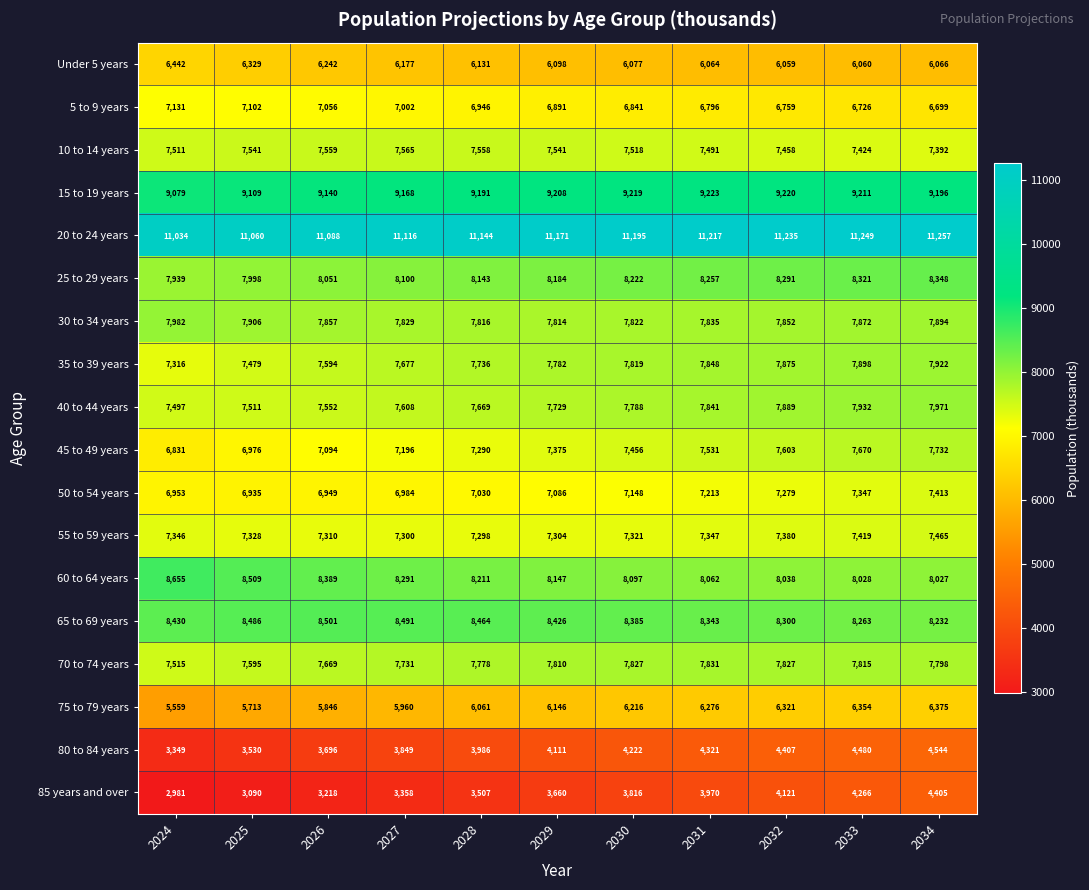

List the labels in order of 65 to 69 years value, smallest first.

2034, 2033, 2032, 2031, 2030, 2029, 2024, 2028, 2025, 2027, 2026